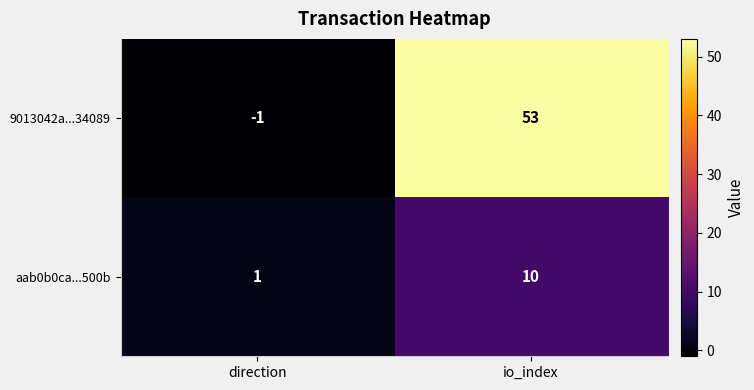

True or false: aab0b0ca...500b has a value of 10 at io_index.

True